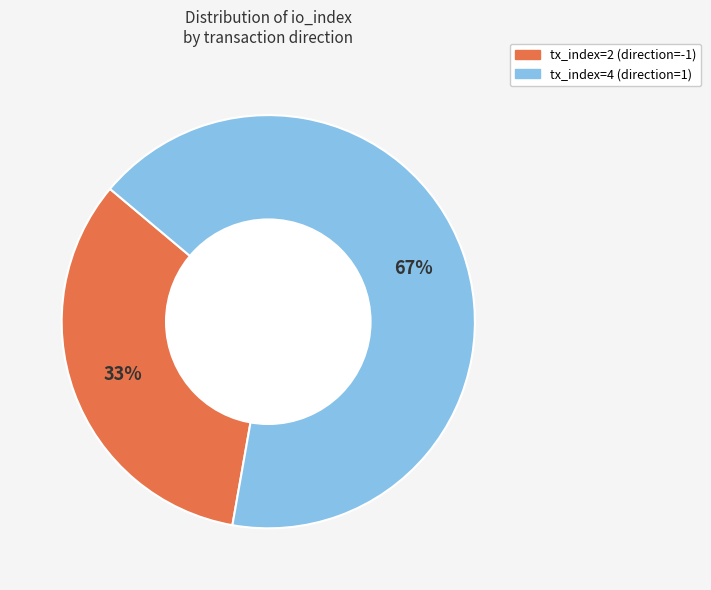

True or false: tx_index=4 (direction=1) accounts for 67% of the total.

True